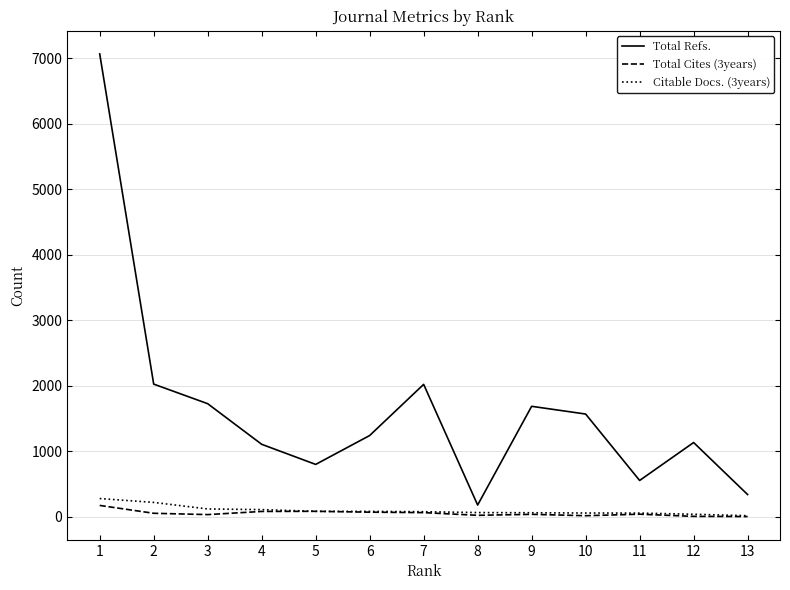

The value of Total Refs. at 11 is 555. True or false?

True